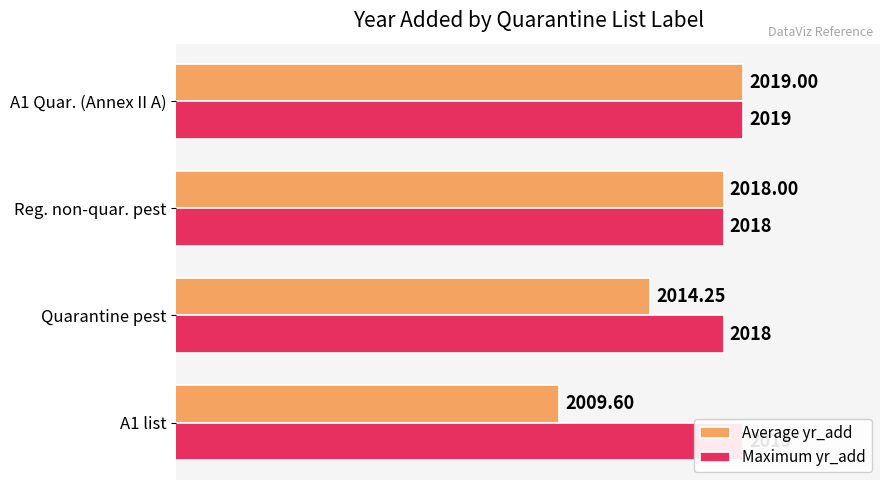

List the series in order of their overall mean, lowest first.

Average yr_add, Maximum yr_add